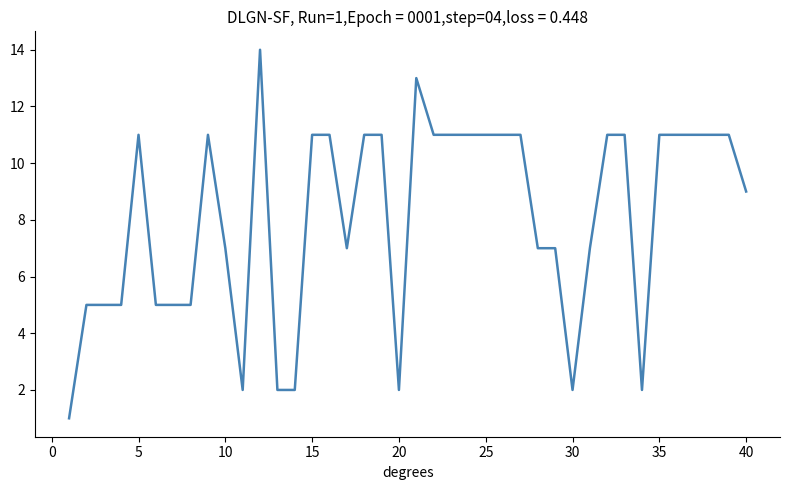

What is the difference between the second highest and second lowest values?

11